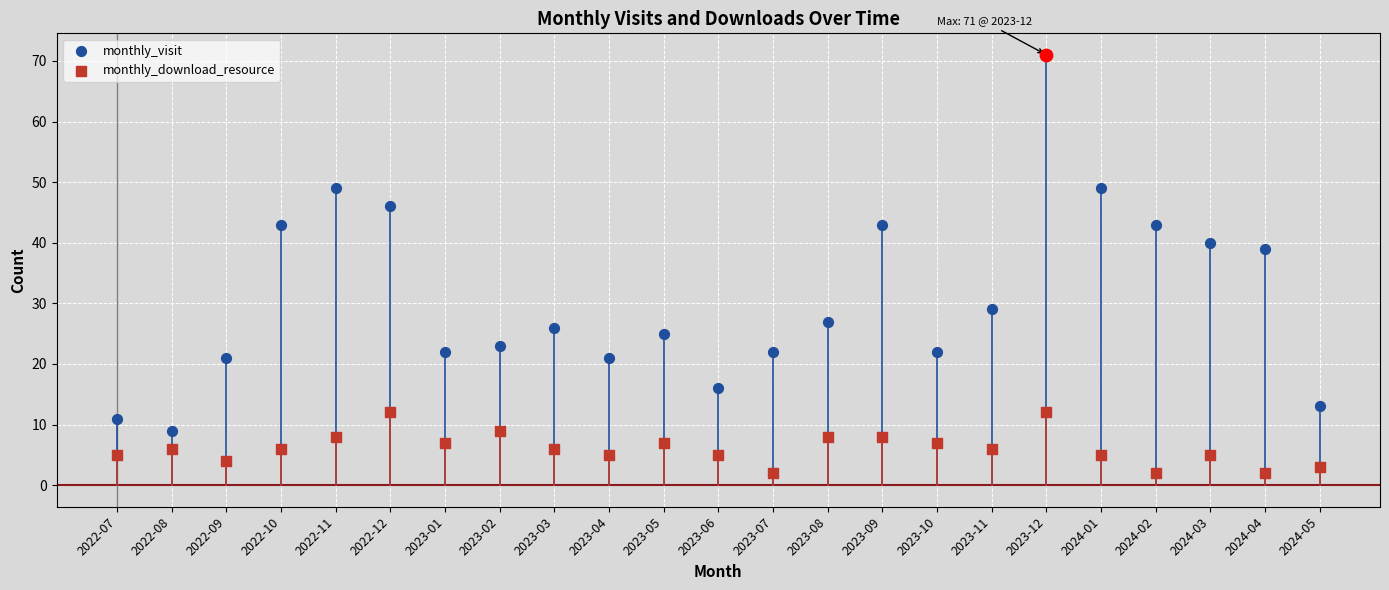

At which category is the sum across all series the highest?

2023-12